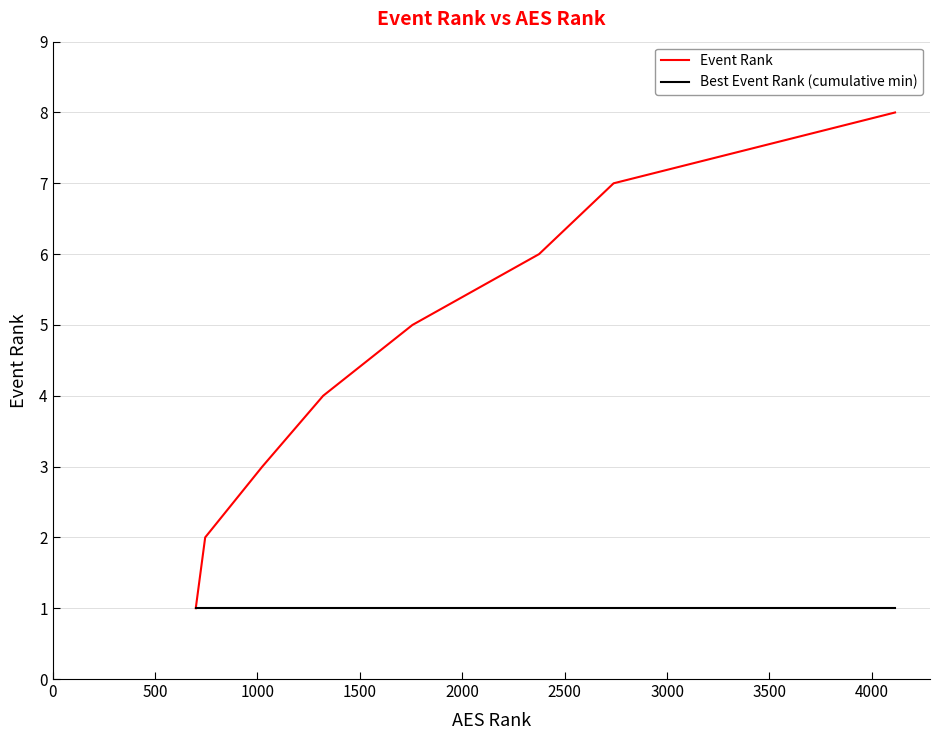

Which series has the largest total across all categories?

Event Rank